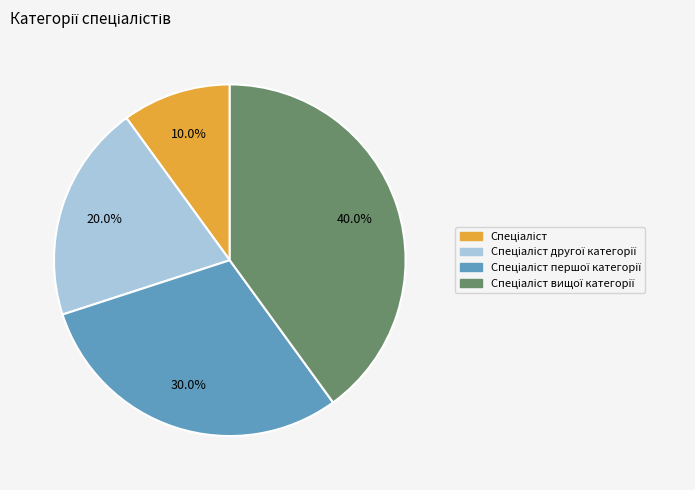

Is there a majority slice in this chart?

No